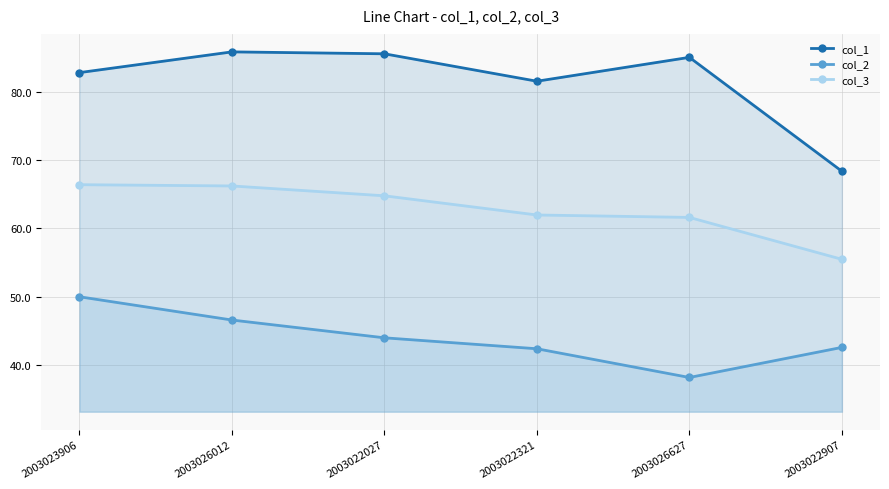

The col_2 series shows 42.6 at 2003022907. True or false?

True